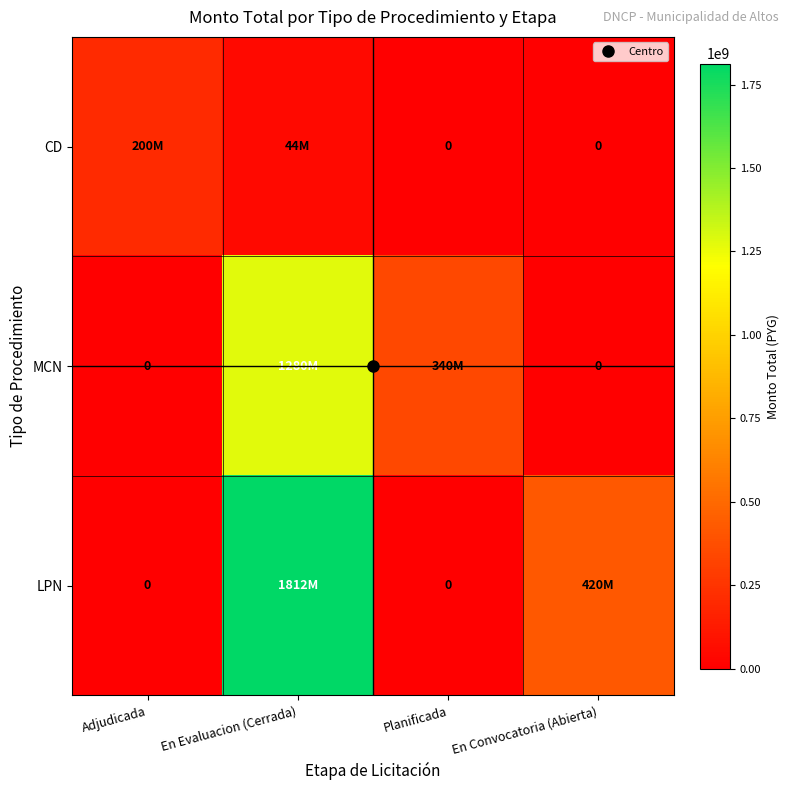

Count the number of categories in the chart.

4